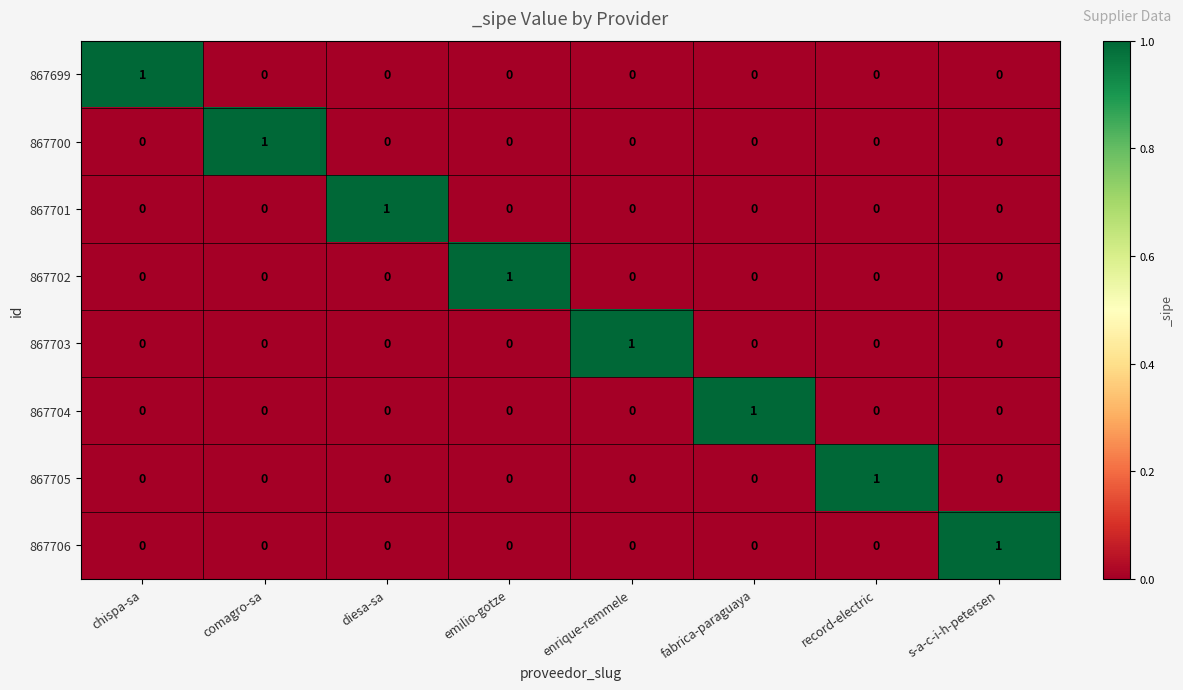

Is the value of 867704 at fabrica-paraguaya greater than the value of 867705 at s-a-c-i-h-petersen?

Yes